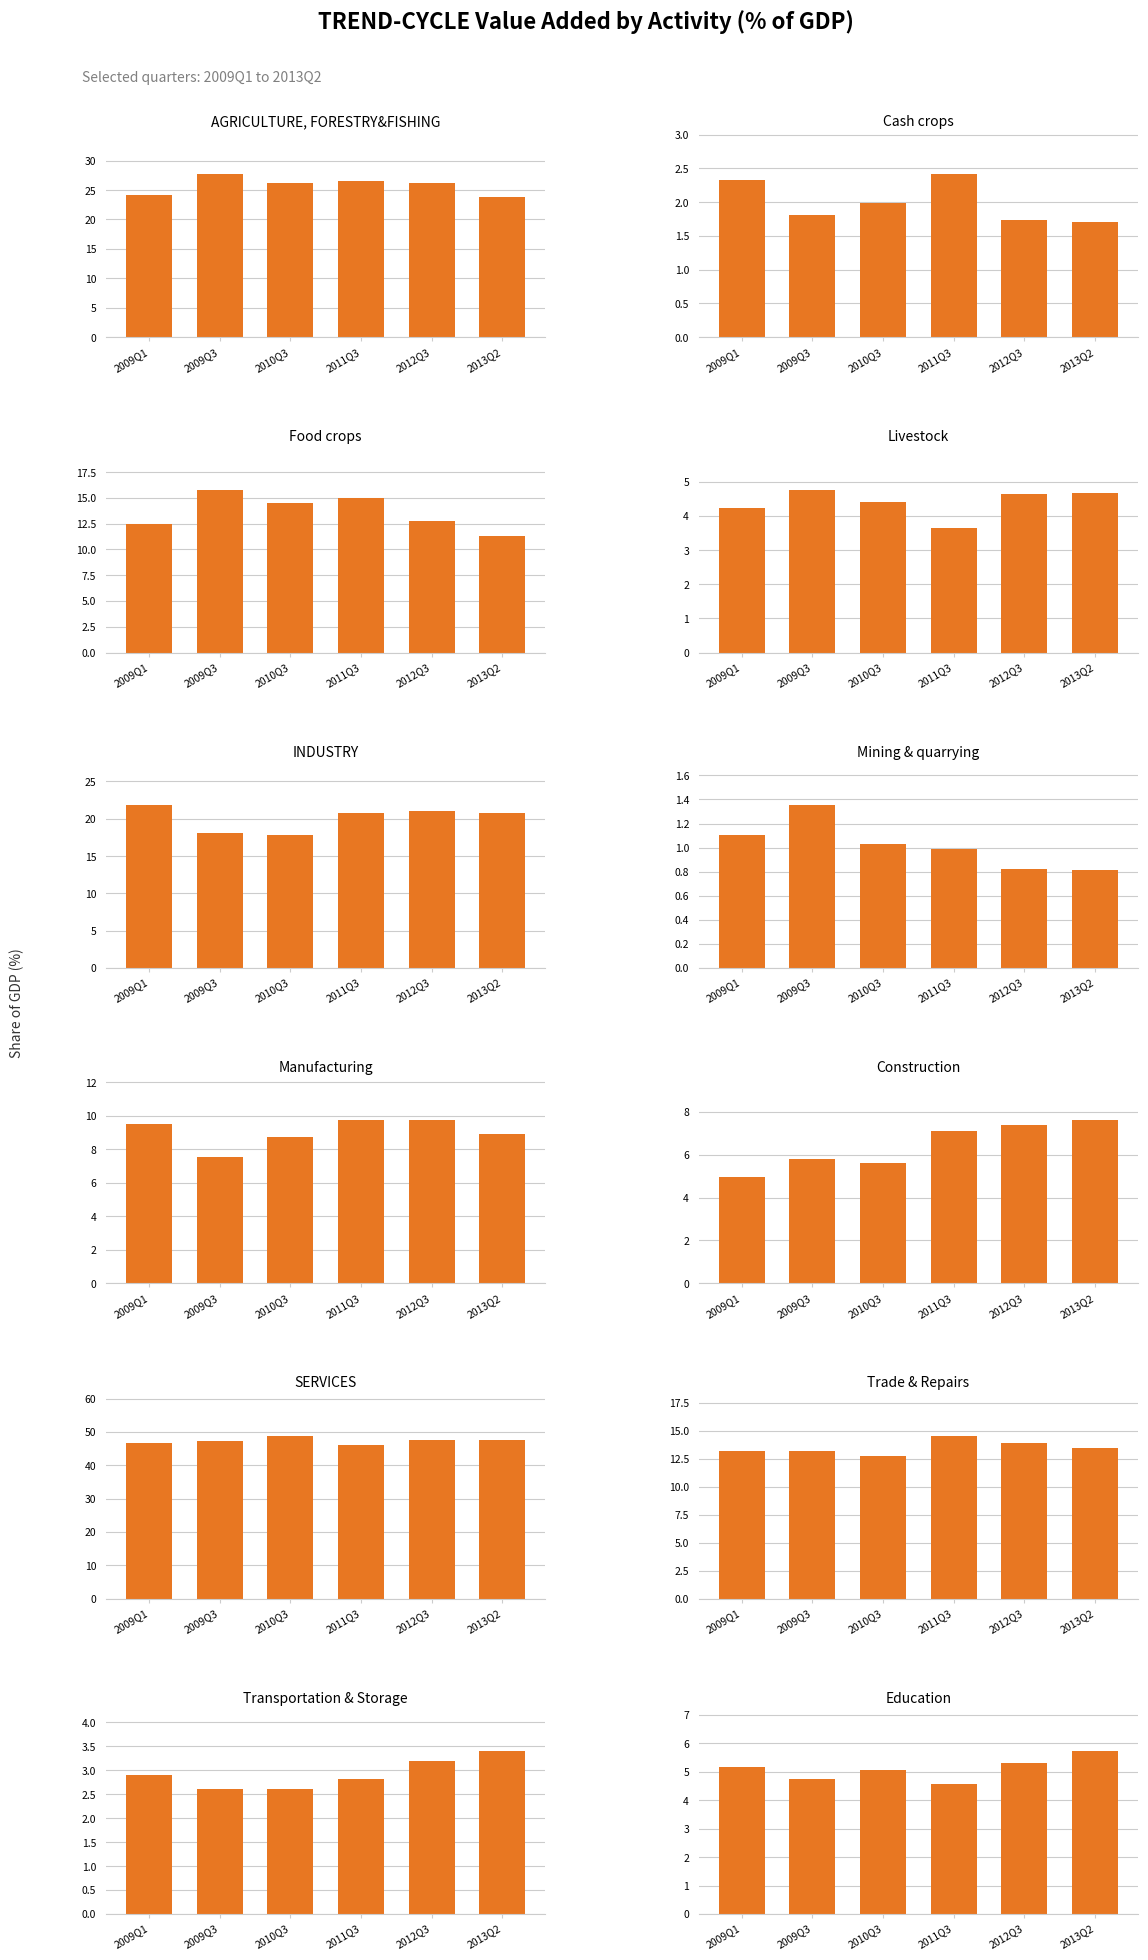

Does the chart contain stacked bars?

No